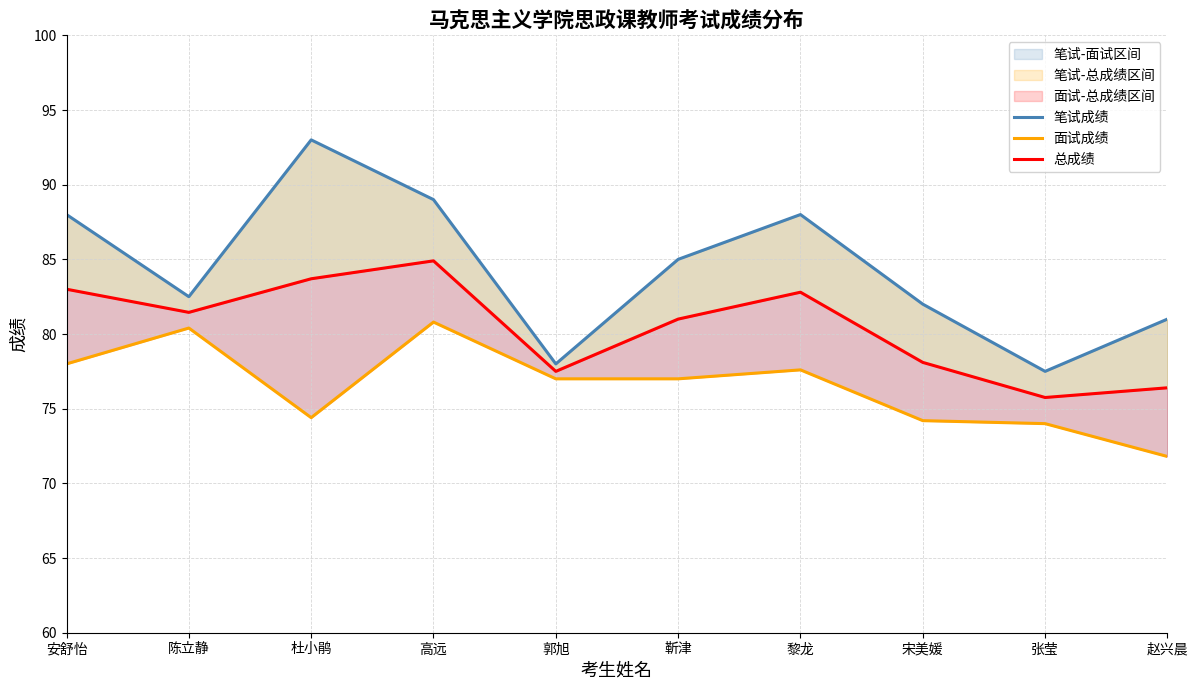

What is the highest value of the 总成绩 series?

84.9